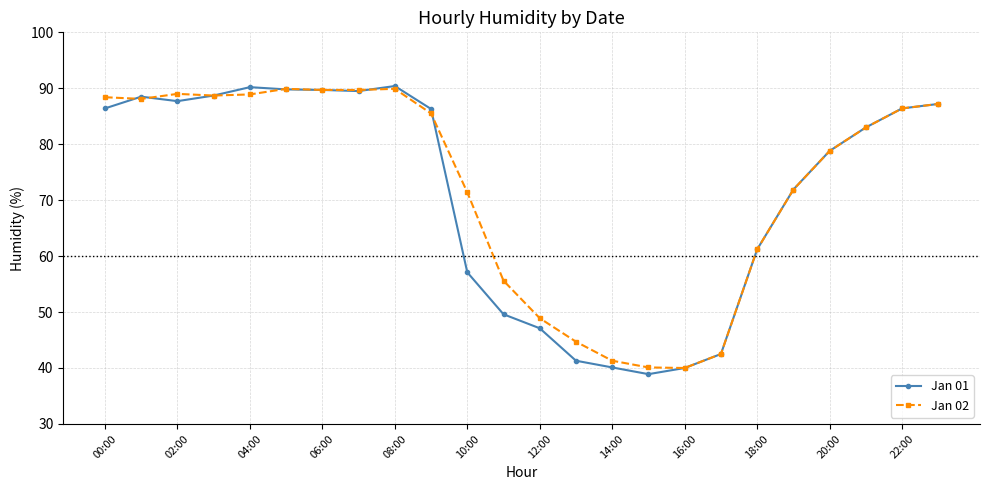

What is the value of the Jan 01 point at the 3rd from the left?

87.7